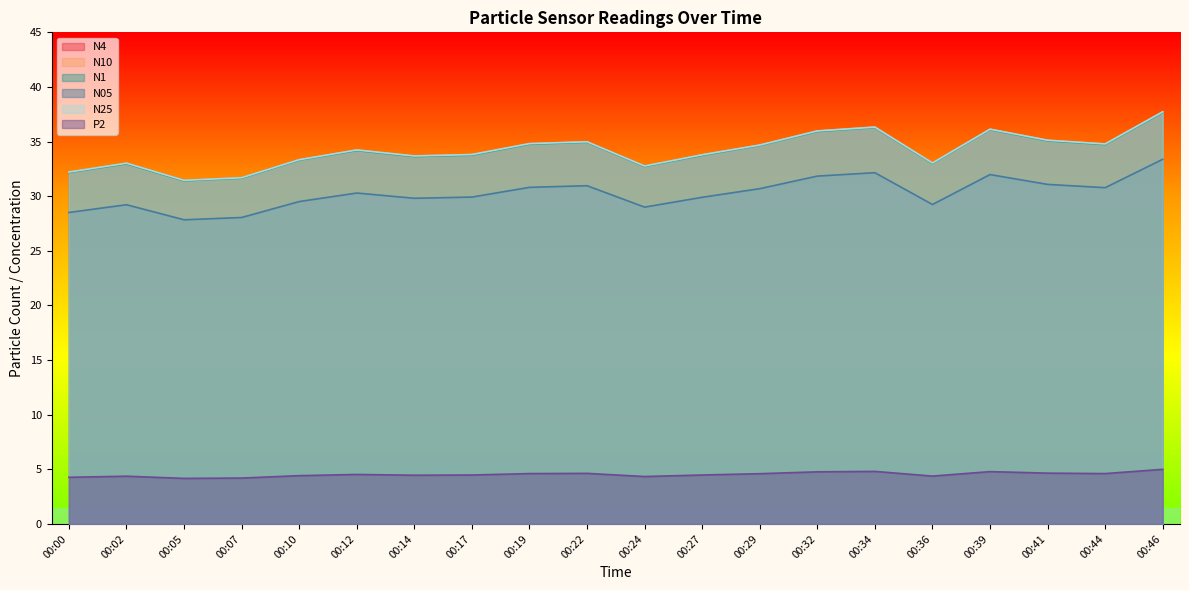

Which series has the largest total across all categories?

N10